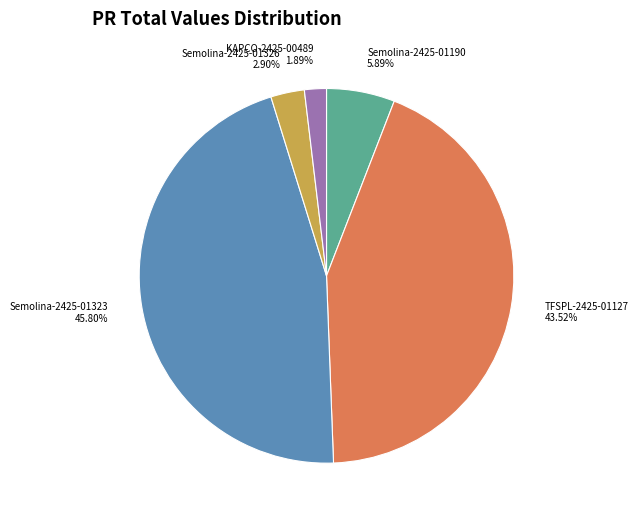

To the nearest percent, what percentage of the pie is KAPCO-2425-00489?

2%